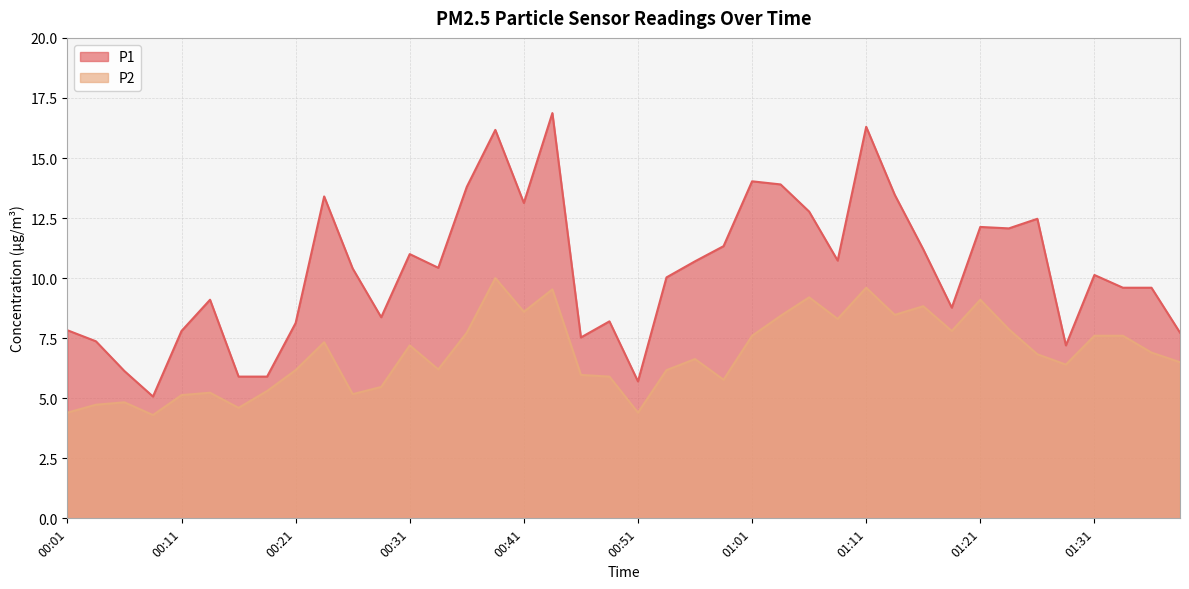

The value of P2 at 01:18 is 7.8. True or false?

True